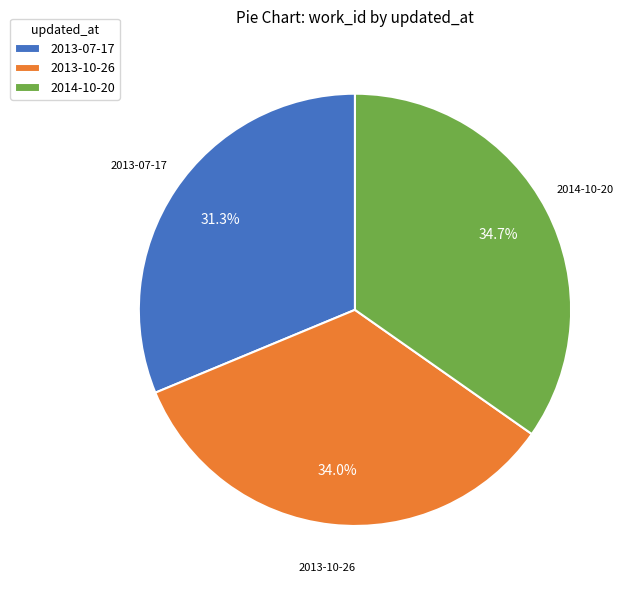

Rank the categories by value from highest to lowest.

2014-10-20, 2013-10-26, 2013-07-17